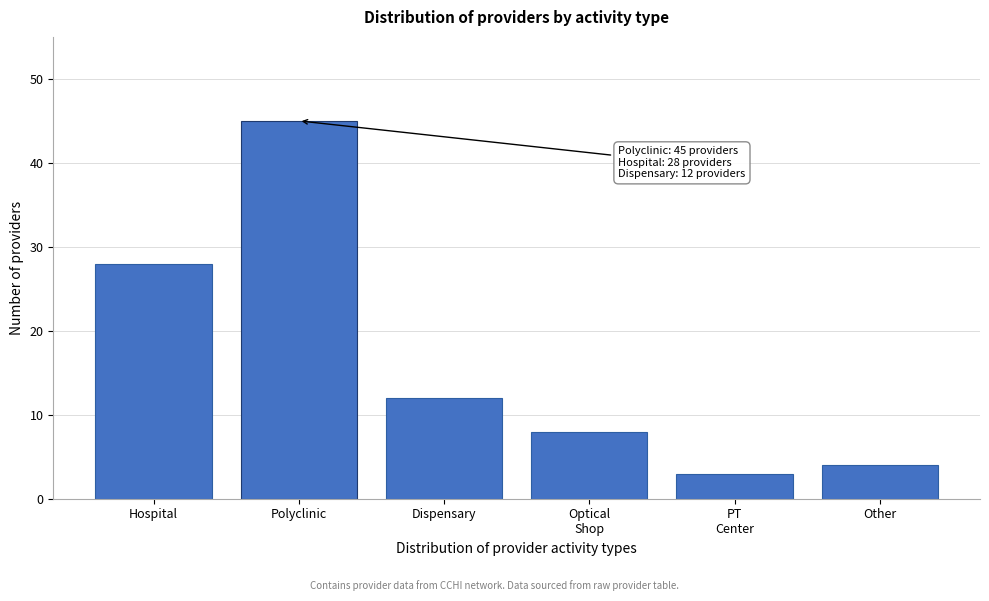

Reading left to right, what are all the values shown in this chart?

28	45	12	8	3	4